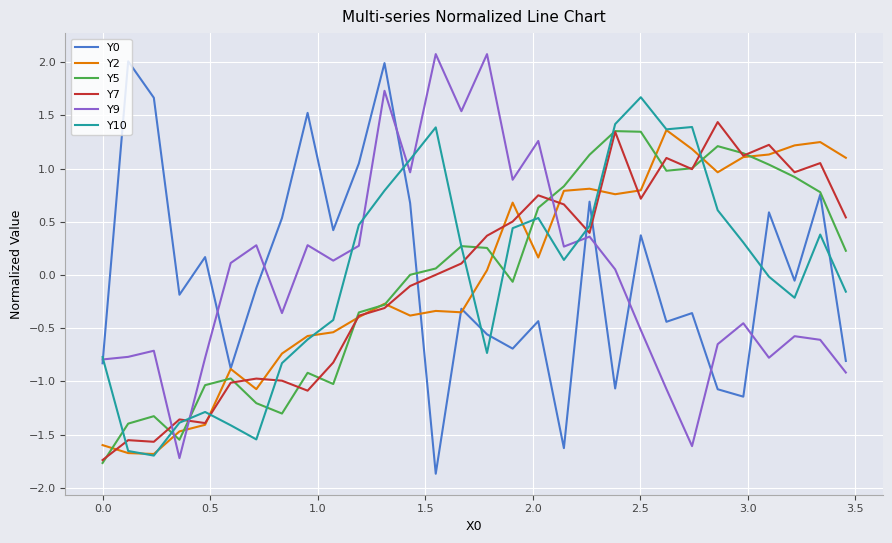

True or false: Y0 and Y10 intersect in this chart.

True